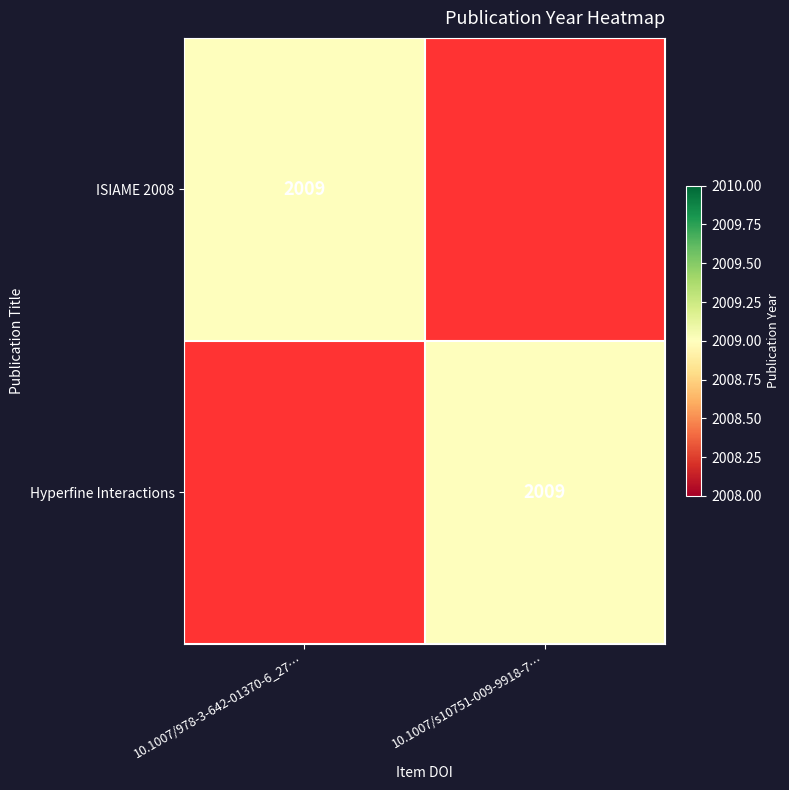

The value of Hyperfine Interactions at 10.1007/s10751-009-9918-7… is 2009. True or false?

True